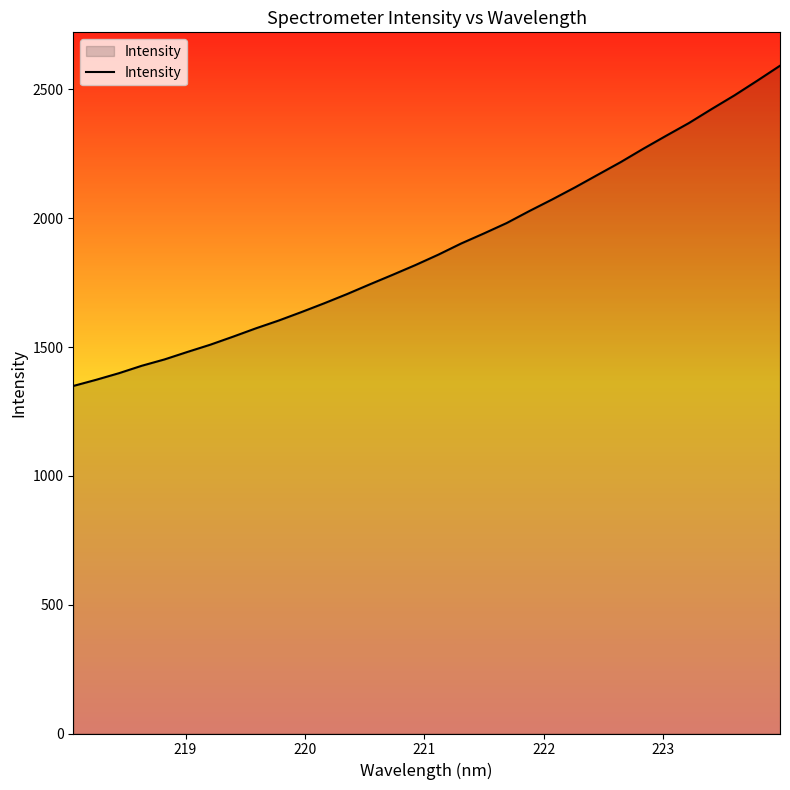

What is the average value?

1885.6